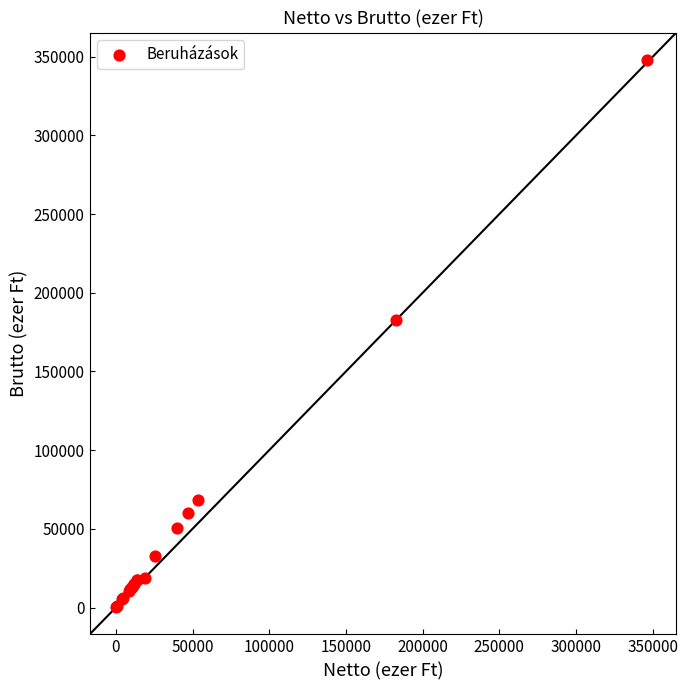

What Y value in the scatter plot is closest to 174191?

182493